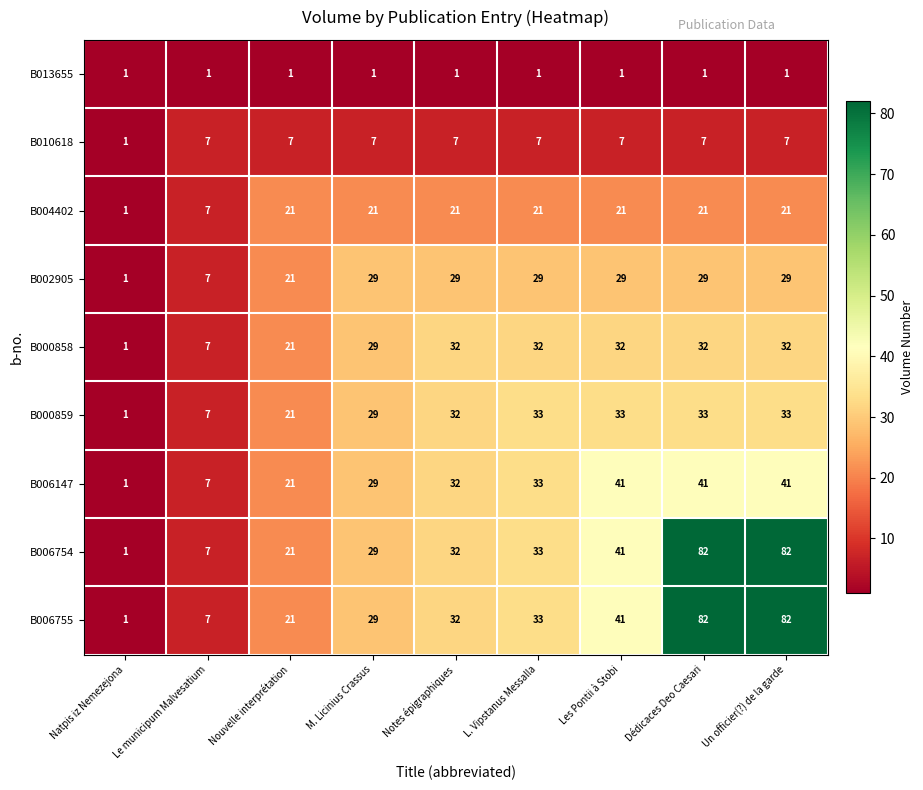

What is the minimum value shown in the chart?

1